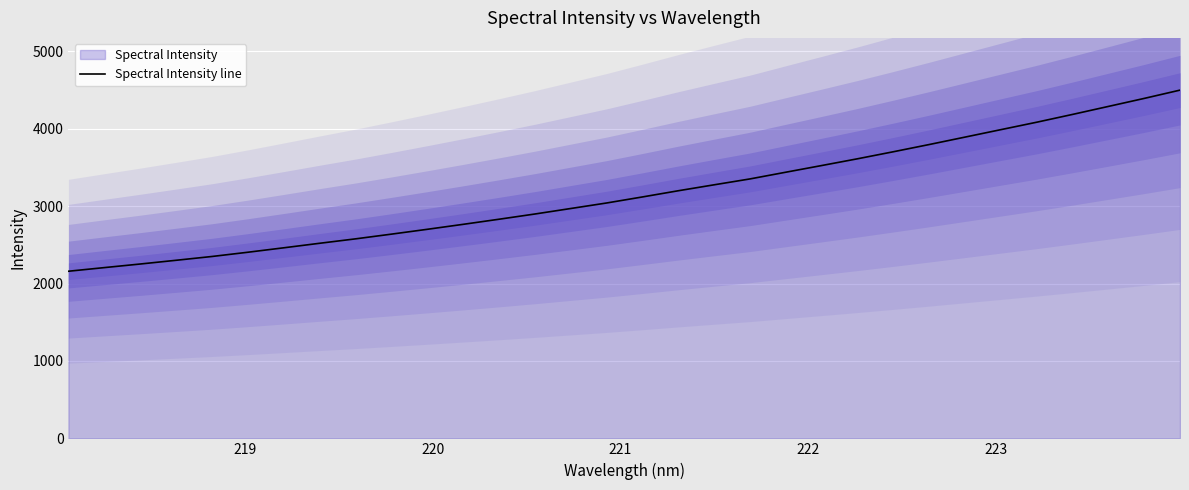

What is the value of the 14th point from the left?

2897.6